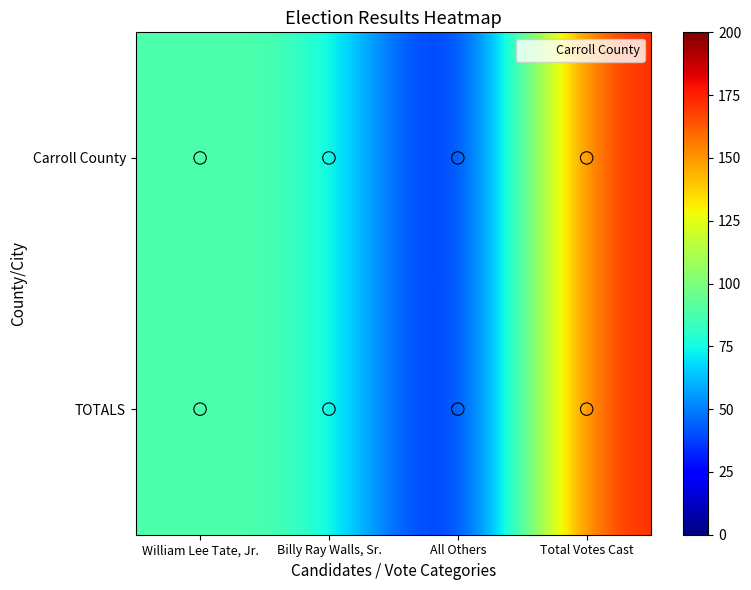

Reading right to left, transcribe all the data shown in this chart.

Carroll County: Total Votes Cast=178	All Others=0	Billy Ray Walls, Sr.=89	William Lee Tate, Jr.=89
TOTALS: Total Votes Cast=178	All Others=0	Billy Ray Walls, Sr.=89	William Lee Tate, Jr.=89